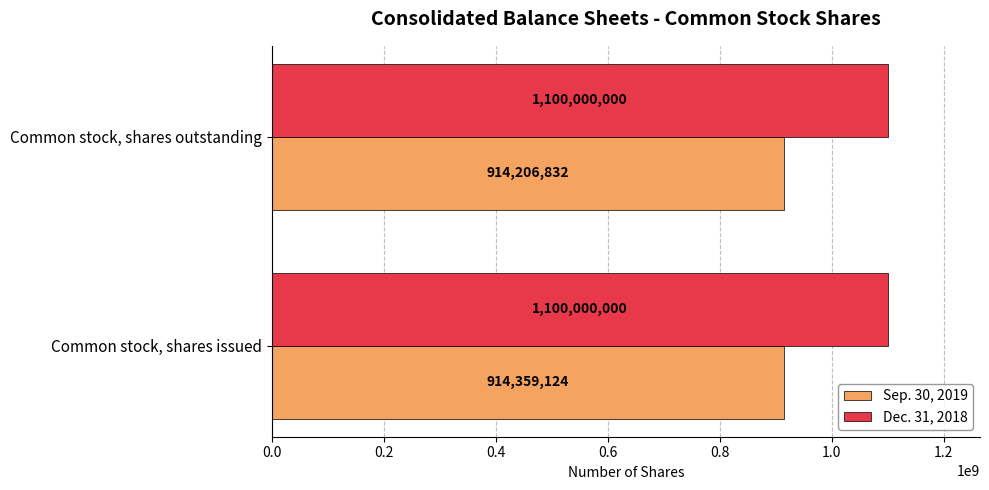

What is the difference between the maximum and minimum values in the Sep. 30, 2019 series?

152292